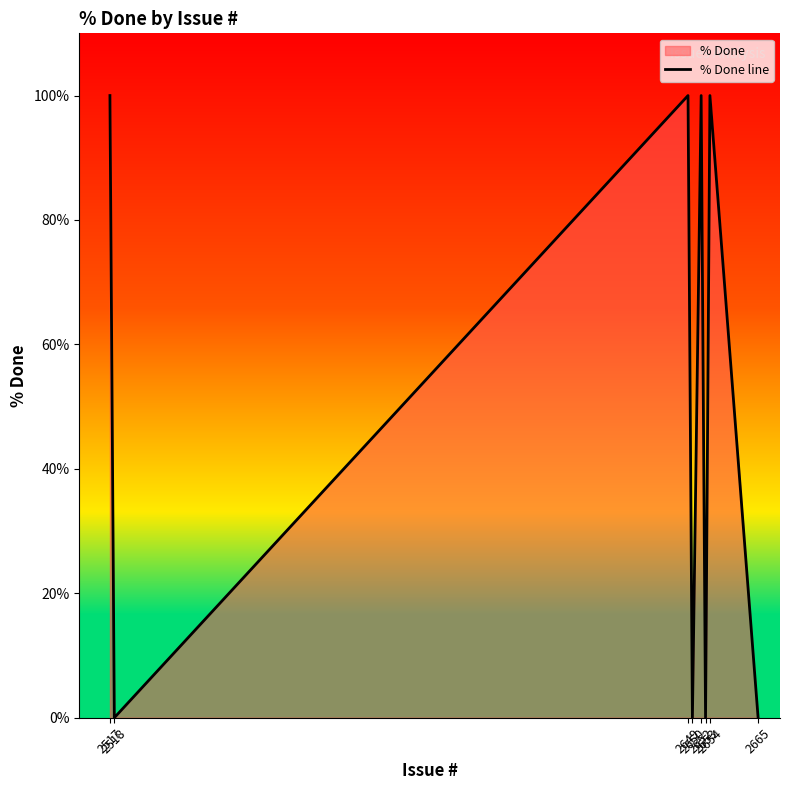

How many series are shown in this chart?

1